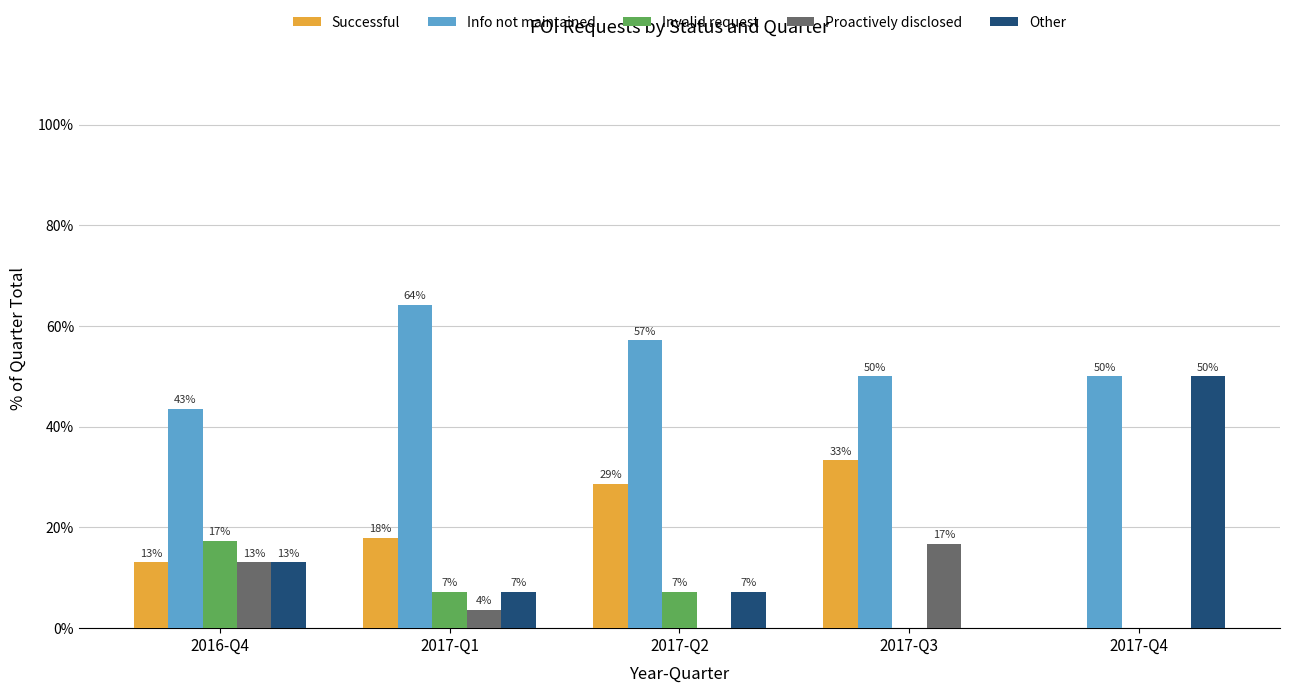

At which label is Invalid request closest to 8?

2017-Q1